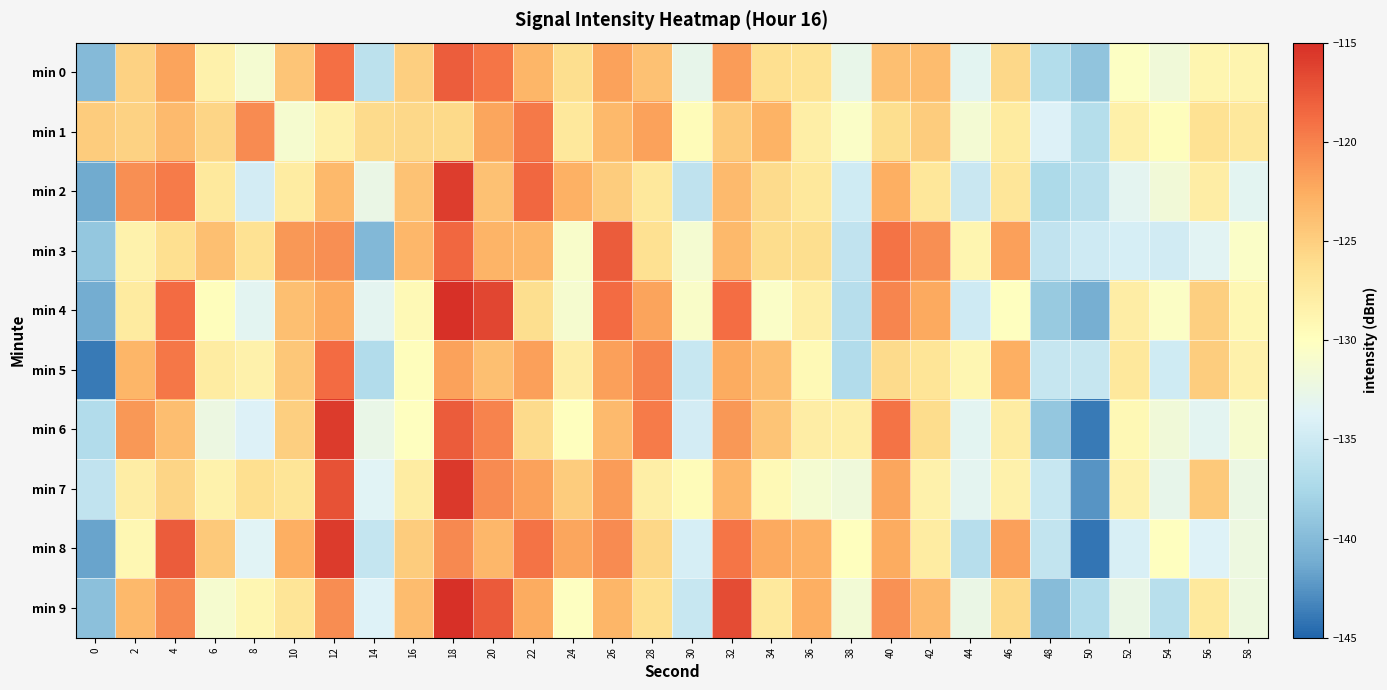

Count the number of categories in the chart.

30